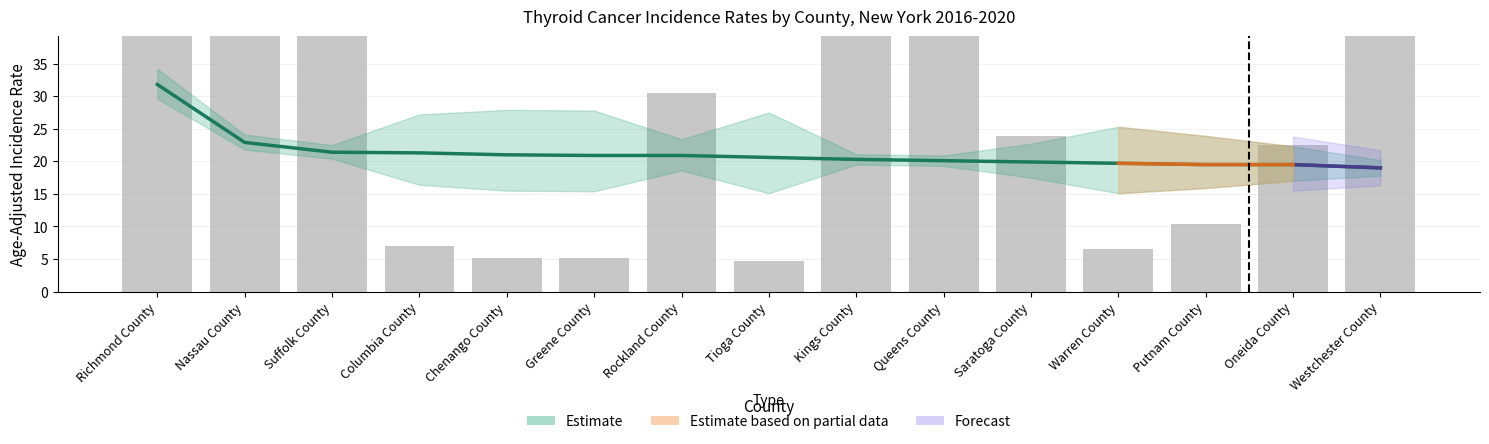

How many categories are shown in the chart?

15